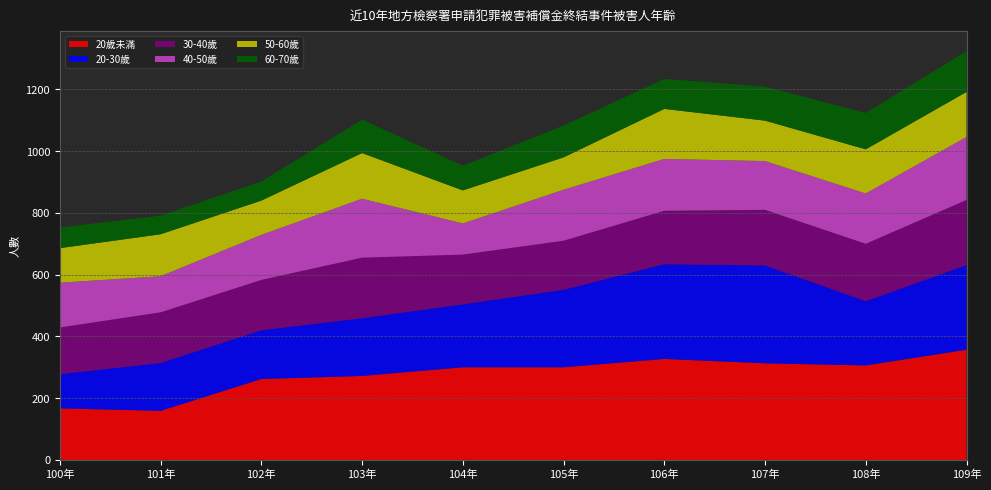

Reading left to right, extract all data points from this chart.

20歲未滿: 100年=167	101年=159	102年=262	103年=272	104年=300	105年=300	106年=327	107年=313	108年=306	109年=357
20-30歲: 100年=111	101年=155	102年=158	103年=187	104年=204	105年=251	106年=307	107年=317	108年=208	109年=274
30-40歲: 100年=151	101年=164	102年=163	103年=196	104年=161	105年=159	106年=173	107年=180	108年=186	109年=211
40-50歲: 100年=145	101年=117	102年=146	103年=191	104年=101	105年=165	106年=168	107年=158	108年=163	109年=204
50-60歲: 100年=112	101年=136	102年=111	103年=148	104年=107	105年=105	106年=162	107年=131	108年=143	109年=146
60-70歲: 100年=67	101年=60	102年=62	103年=108	104年=80	105年=103	106年=97	107年=110	108年=118	109年=132